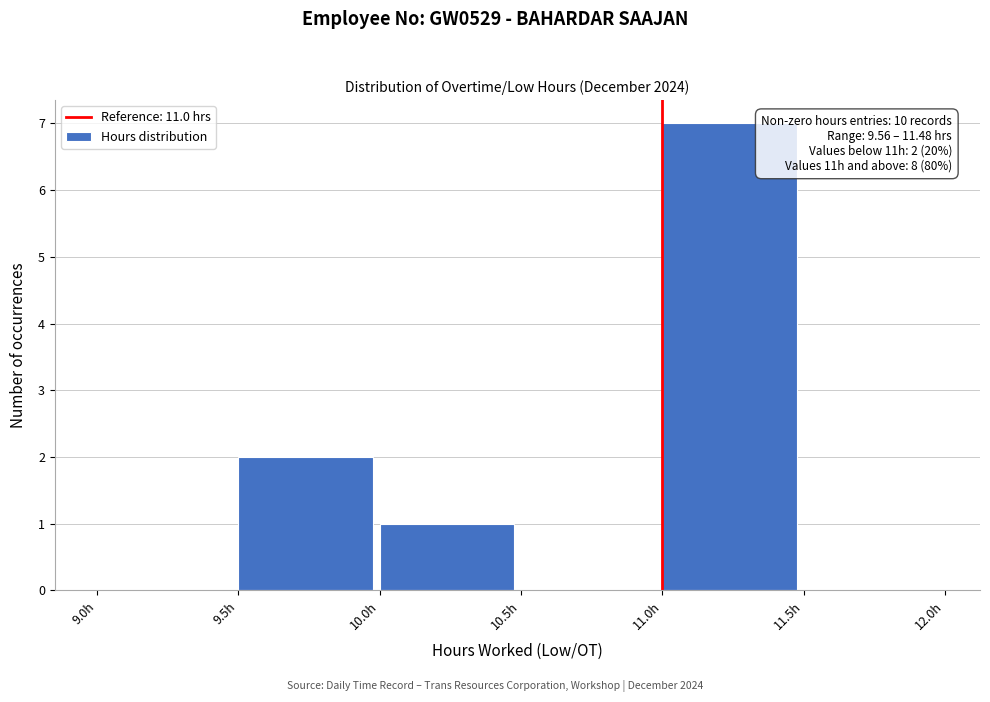

Over which range of the x-axis is the bar tallest?

11.0 to 11.5